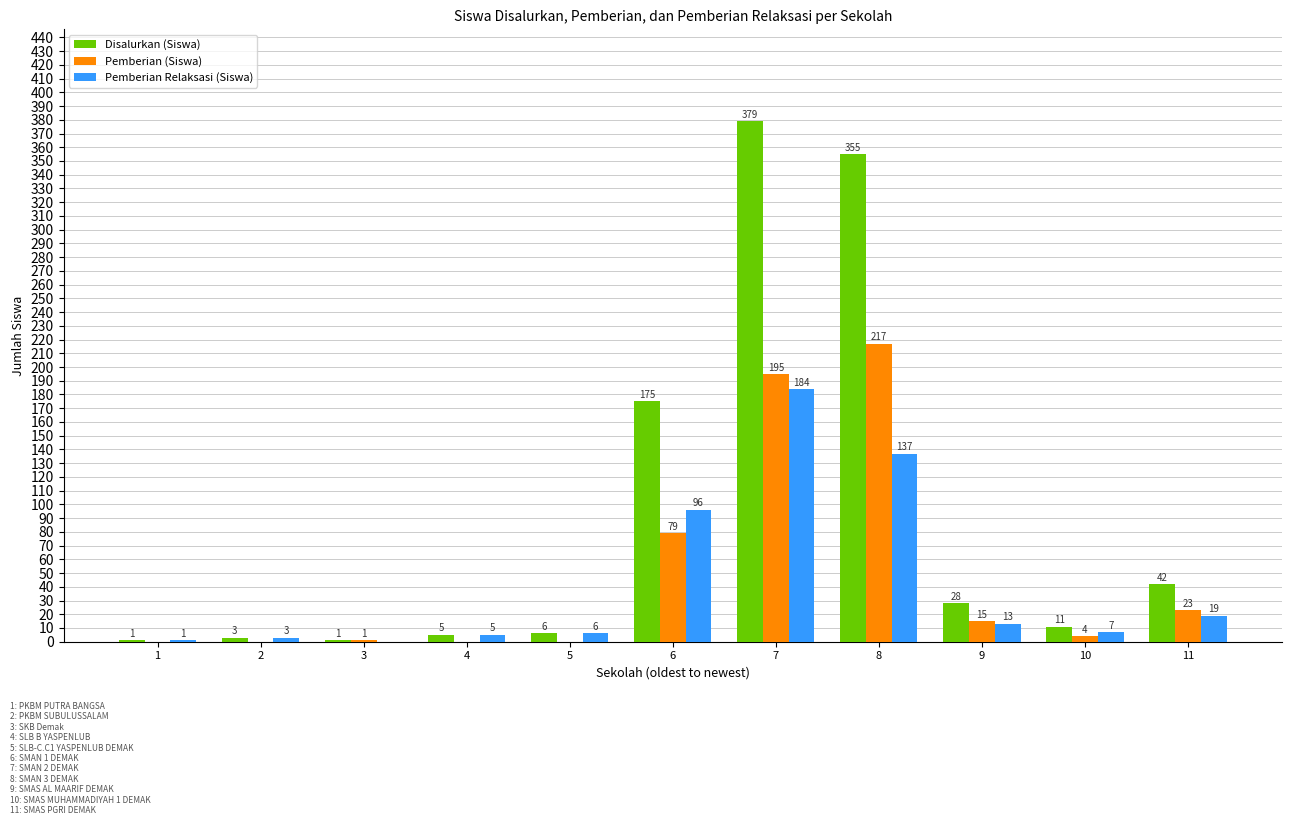

Between 5 and 9, which series saw the biggest shift?

Disalurkan (Siswa)